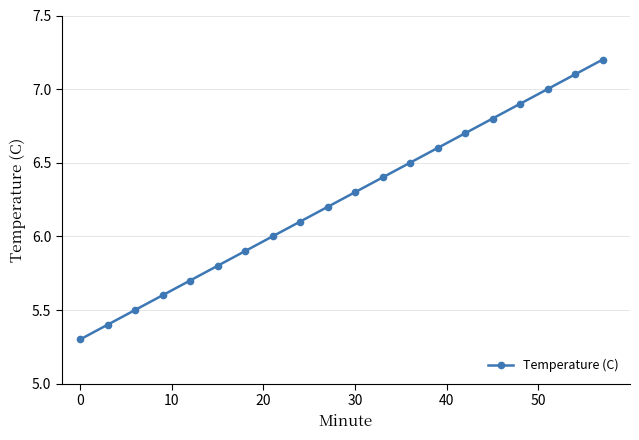

What is the sum of all values?

125.0